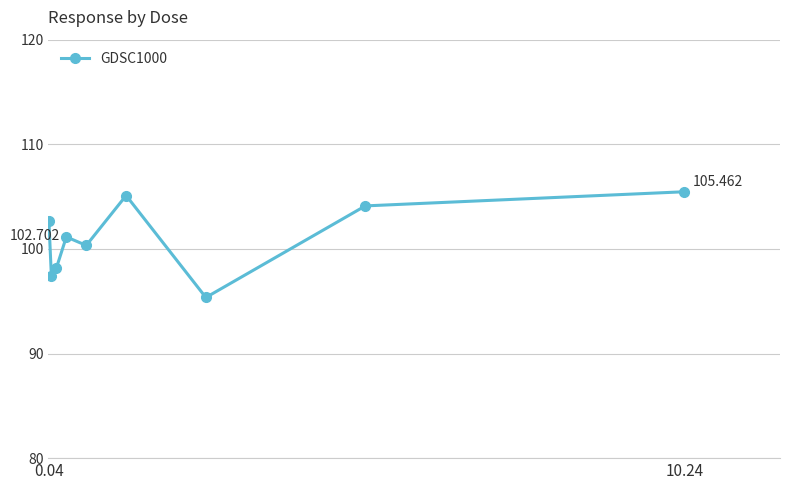

How many data points are above 101?

5